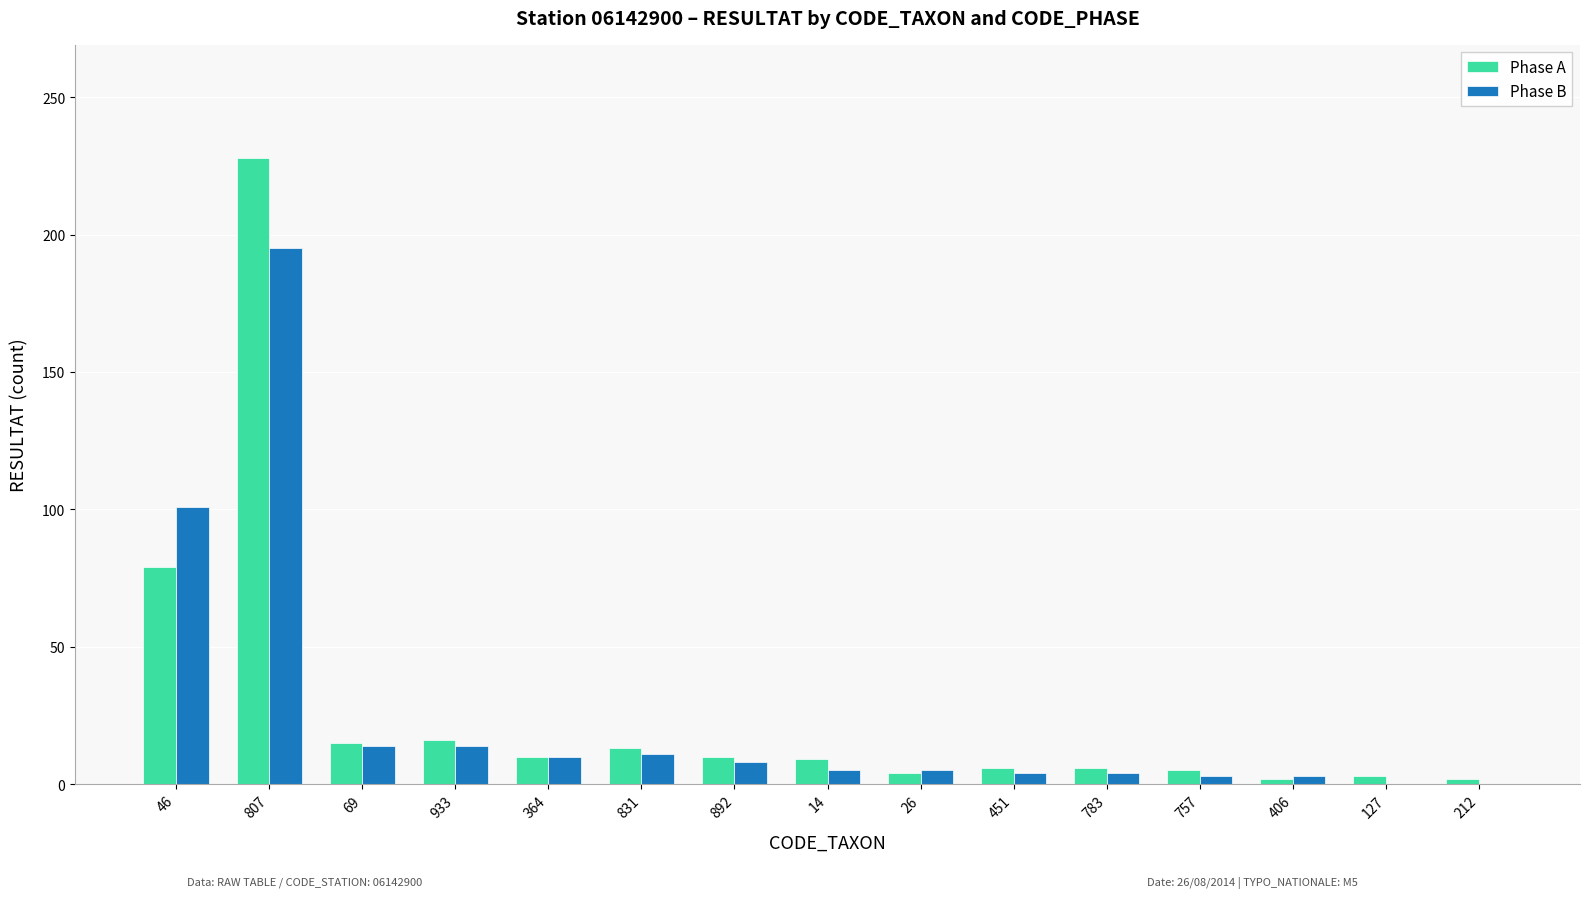

Read the Phase B value at 831.

11